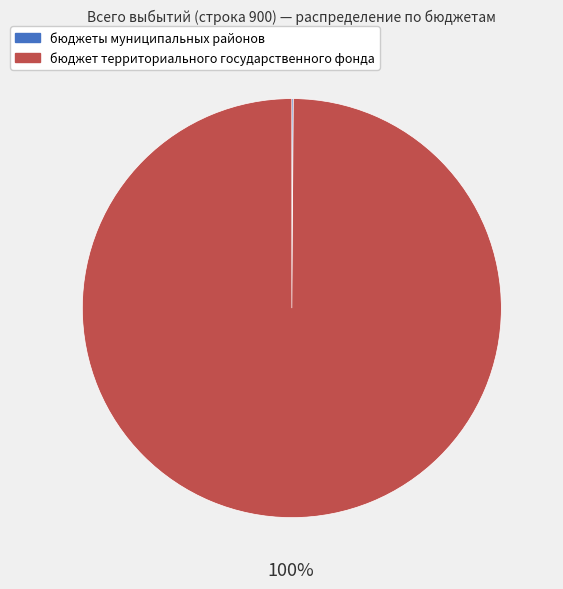

To the nearest percent, what portion does бюджет территориального государственного фонда represent?

100%